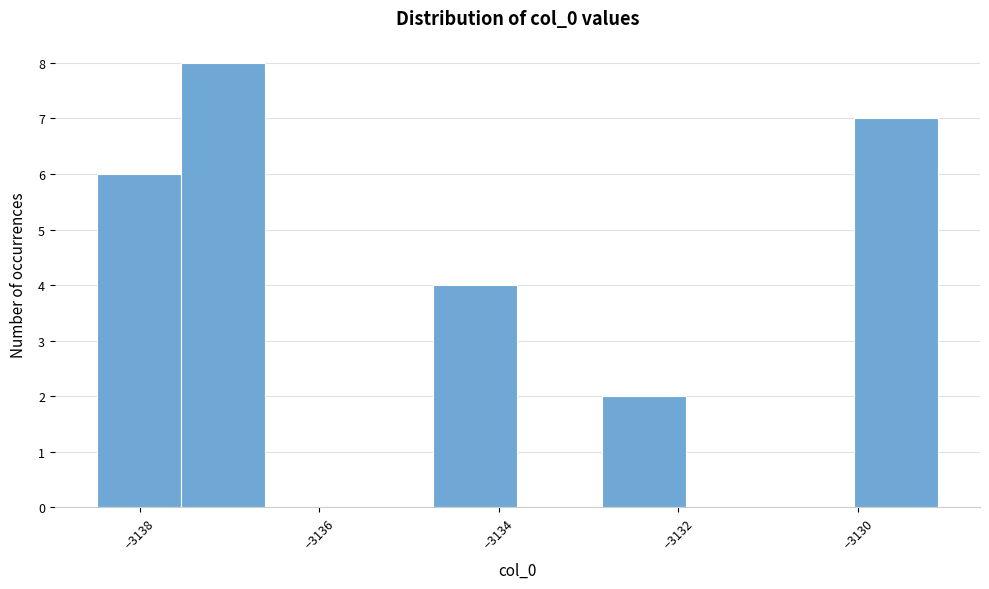

What is the height of the bar covering -3138.4 to -3137.6 on the x-axis? Neither the bar edges nor the heights are printed on the chart, so give them approximately, as read against the axes.

6